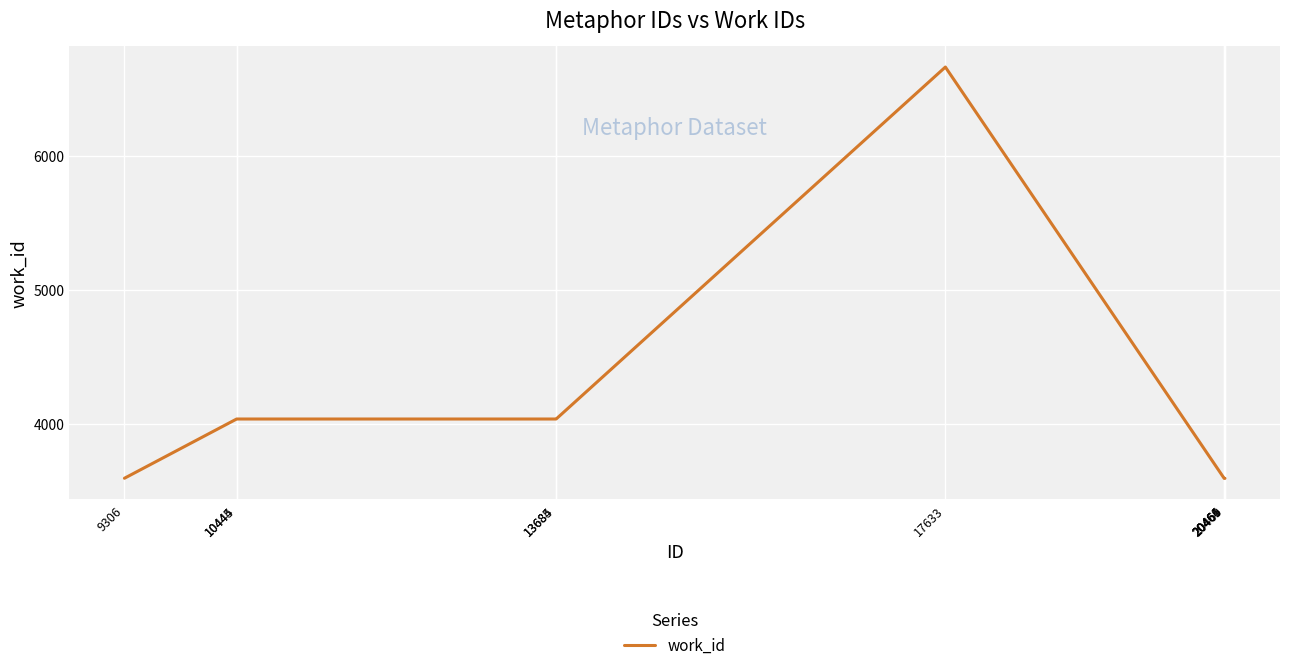

What is the maximum value shown in the chart?

6660